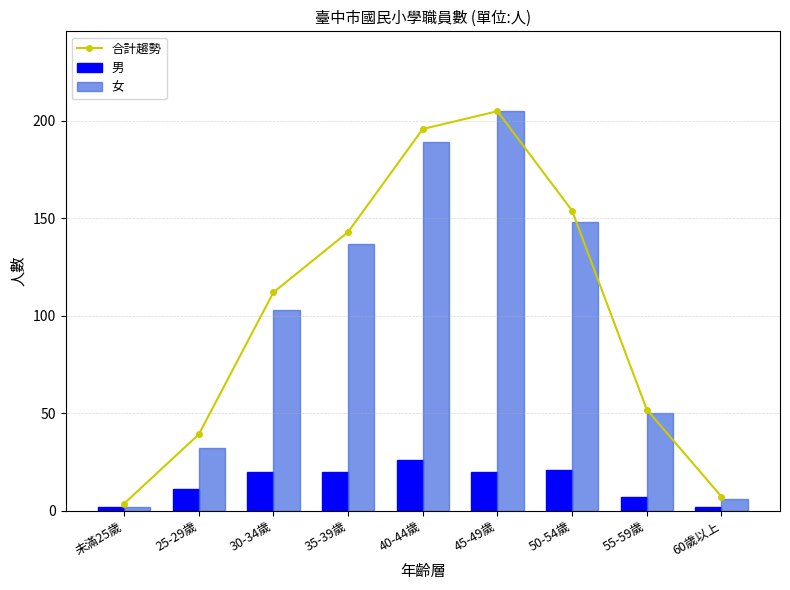

Are the bars grouped side by side (vs. stacked)?

Yes